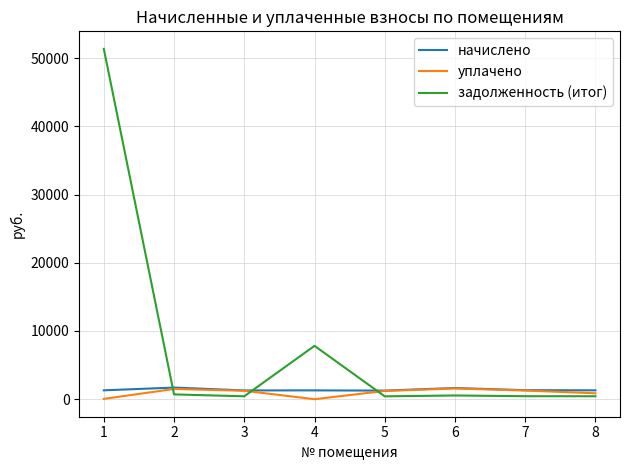

Where do начислено and задолженность (итог) first cross each other?

1 and 2